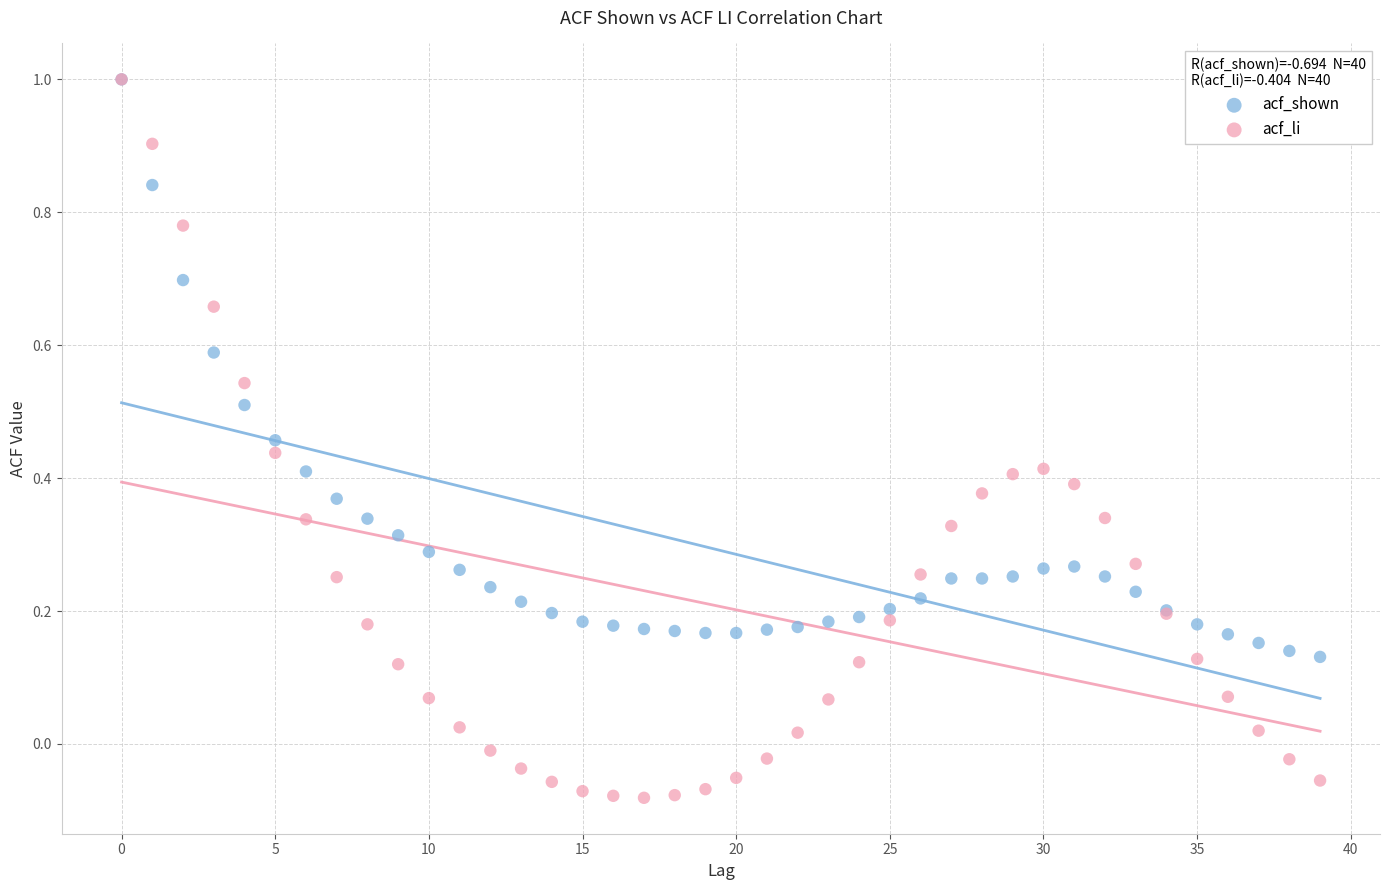

Which series has the largest Y range (max minus min)?

acf_li